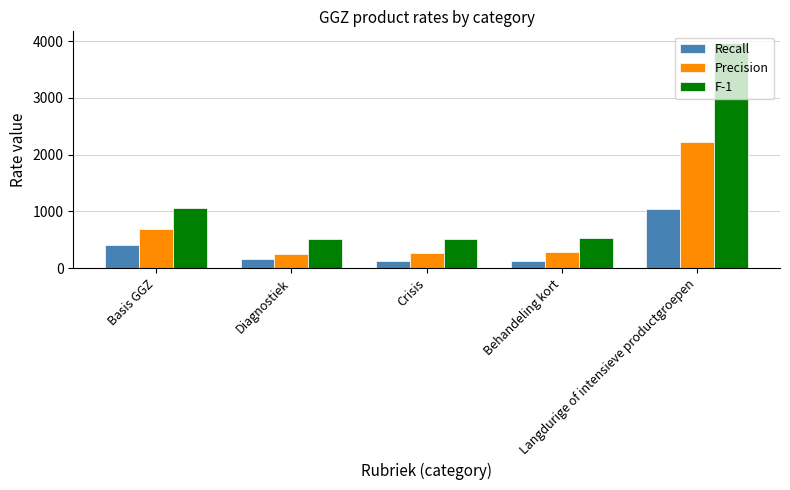

At which label does F-1 first exceed 539?

Basis GGZ